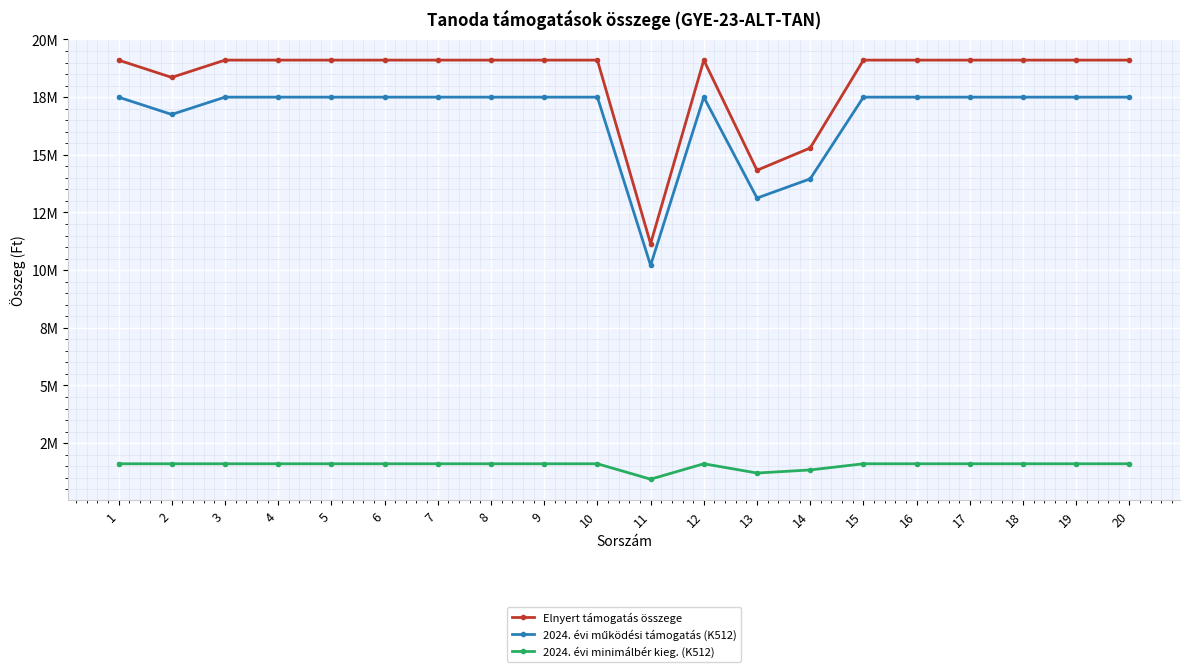

Does the chart have visible grid lines?

Yes